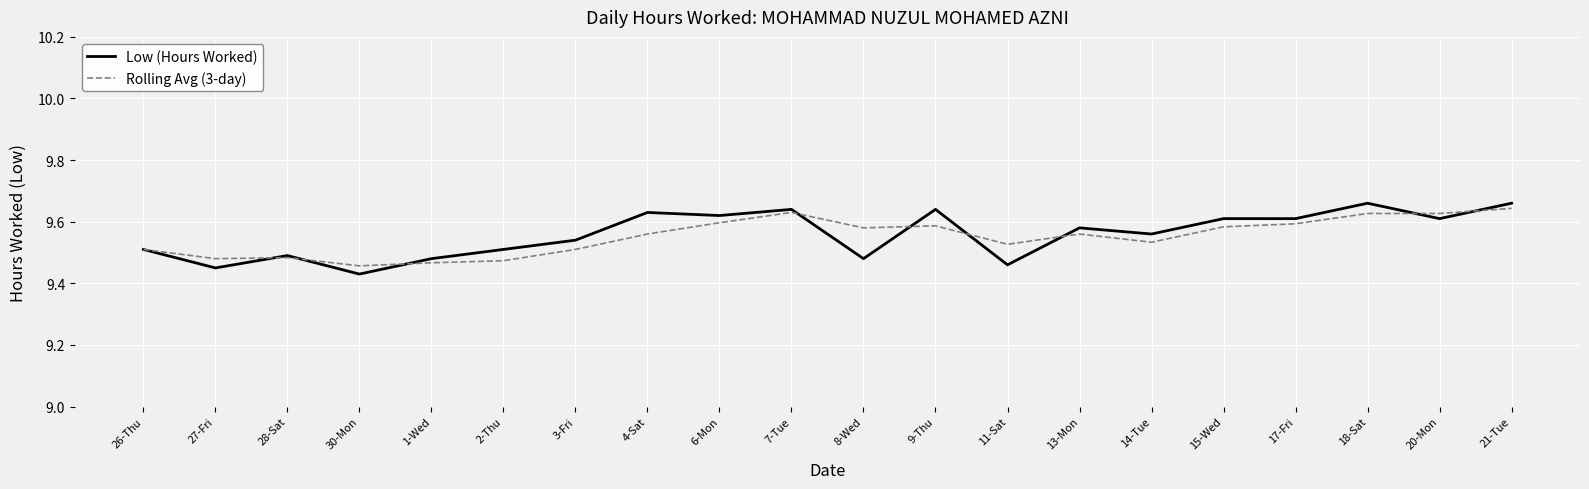

Is it true that Rolling Avg (3-day) equals 14.2 at 8-Wed?

False